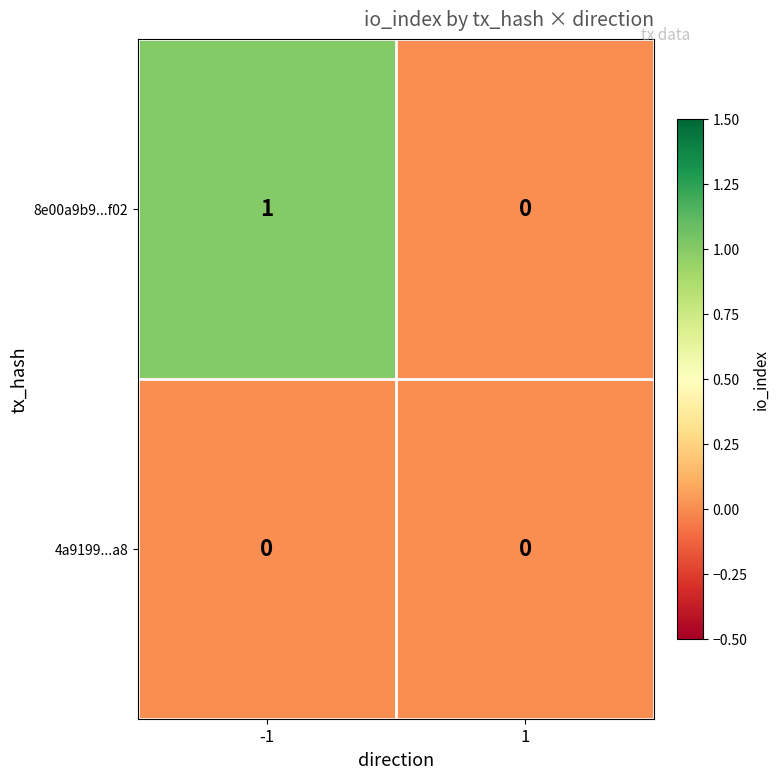

Which series has the largest total across all categories?

8e00a9b9...f02